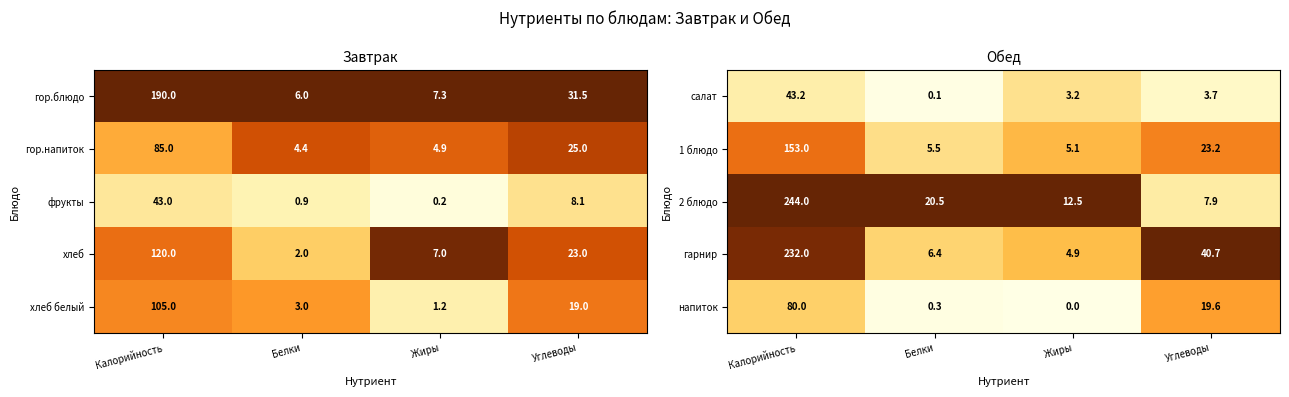

List the labels in order of салат value, smallest first.

Белки, Жиры, Углеводы, Калорийность